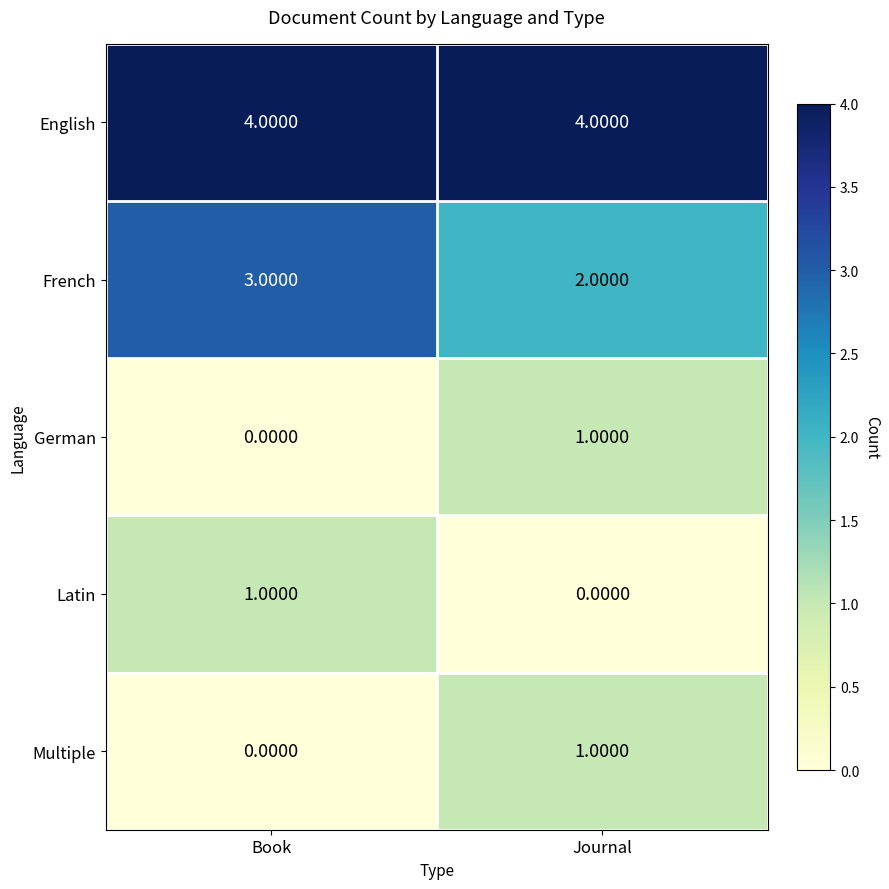

Which category has the highest value in the German series?

Journal